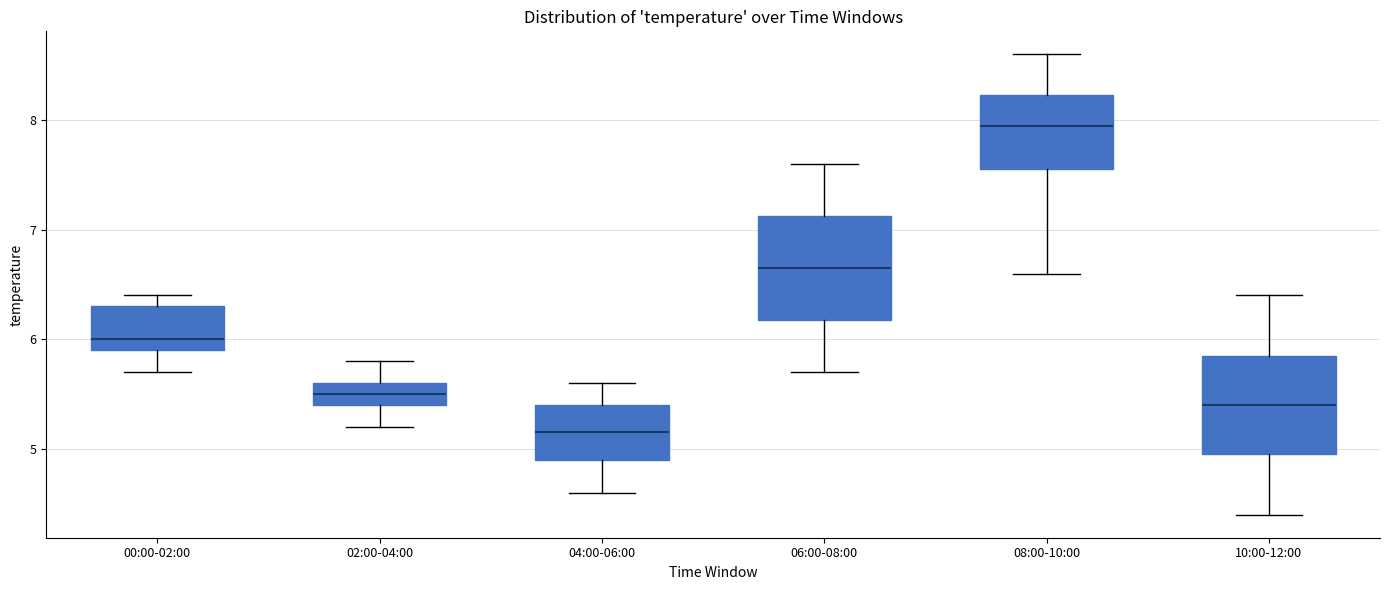

Reading left to right, read every box against the y-axis: the position of its median line, the range the box covers, and the ends of its whiskers. The values are not printed on the chart, so give them approximately, as read against the axis.

00:00-02:00: median 6.0, box 5.9 to 6.3, whiskers 5.7 to 6.4
02:00-04:00: median 5.5, box 5.4 to 5.6, whiskers 5.2 to 5.8
04:00-06:00: median 5.2, box 4.9 to 5.4, whiskers 4.6 to 5.6
06:00-08:00: median 6.7, box 6.2 to 7.1, whiskers 5.7 to 7.6
08:00-10:00: median 8.0, box 7.6 to 8.2, whiskers 6.6 to 8.6
10:00-12:00: median 5.4, box 5.0 to 5.9, whiskers 4.4 to 6.4